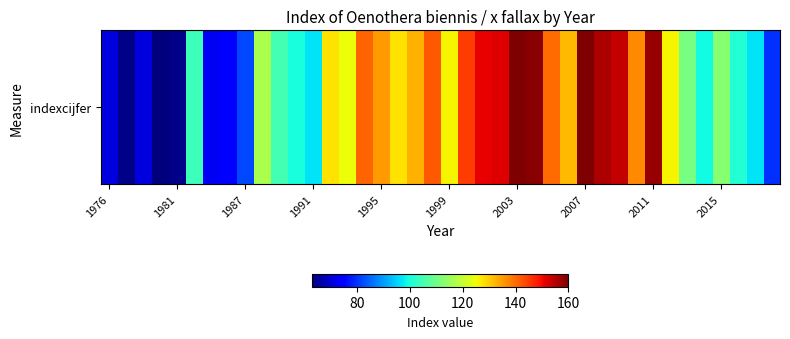

How many values are below 126?

20